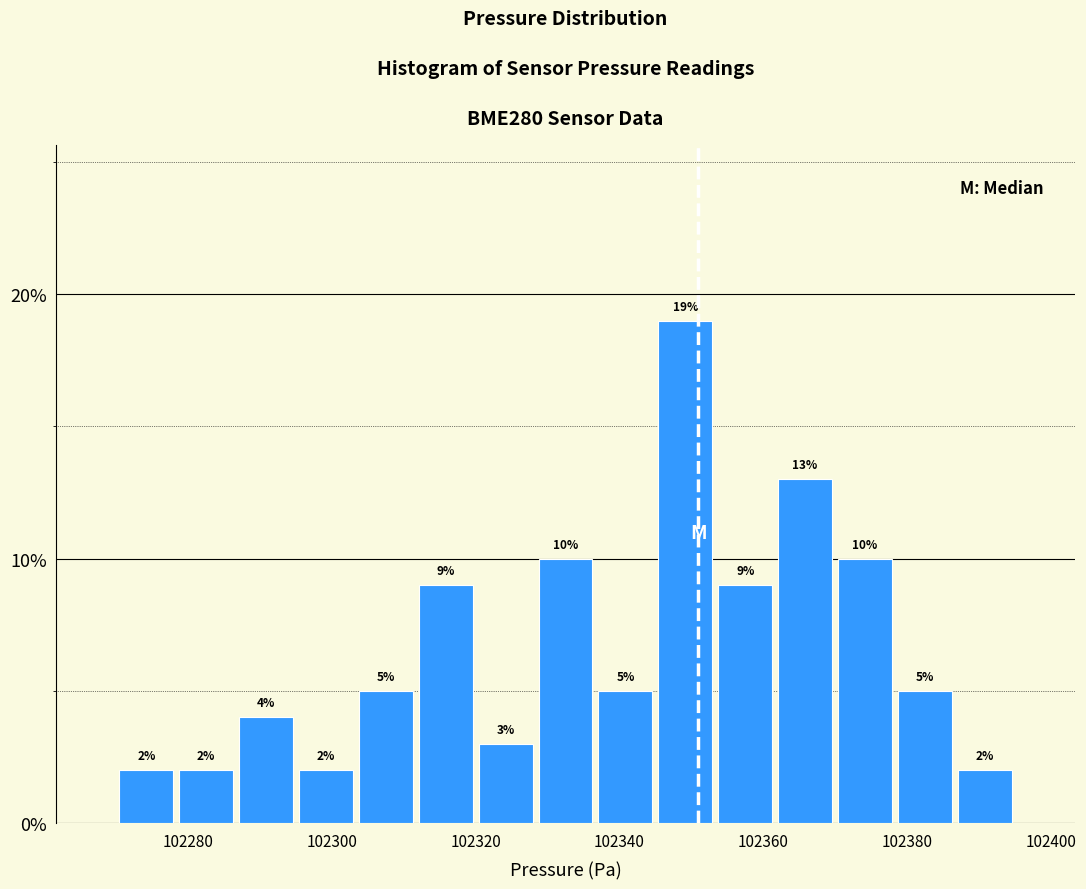

Reading left to right, list every bar in this chart as the range it spans on the x-axis followed by its height. The bar edges are not printed on the chart, so give them approximately, as read against the axis.

102270 to 102278: 2
102278 to 102286: 2
102286 to 102296: 4
102296 to 102304: 2
102304 to 102312: 5
102312 to 102320: 9
102320 to 102328: 3
102328 to 102336: 10
102336 to 102346: 5
102346 to 102354: 19
102354 to 102362: 9
102362 to 102370: 13
102370 to 102378: 10
102378 to 102386: 5
102386 to 102396: 2